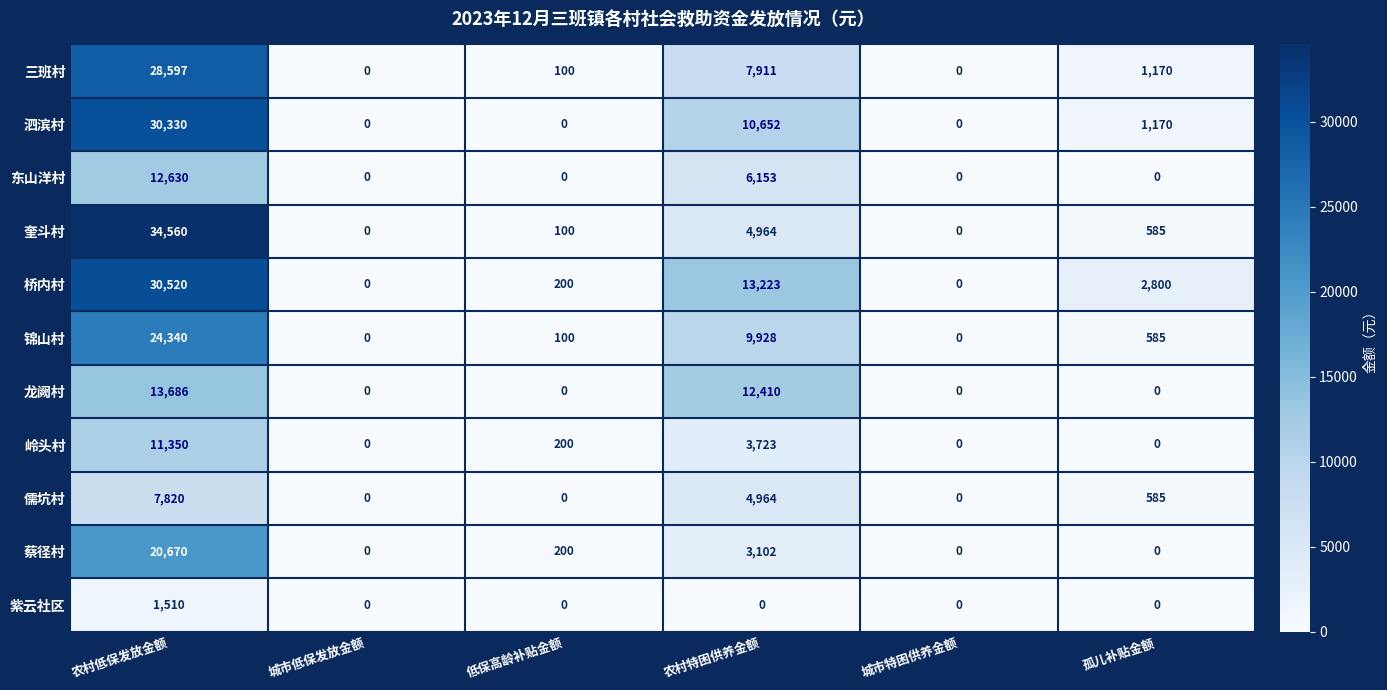

Which series has the largest total across all categories?

桥内村